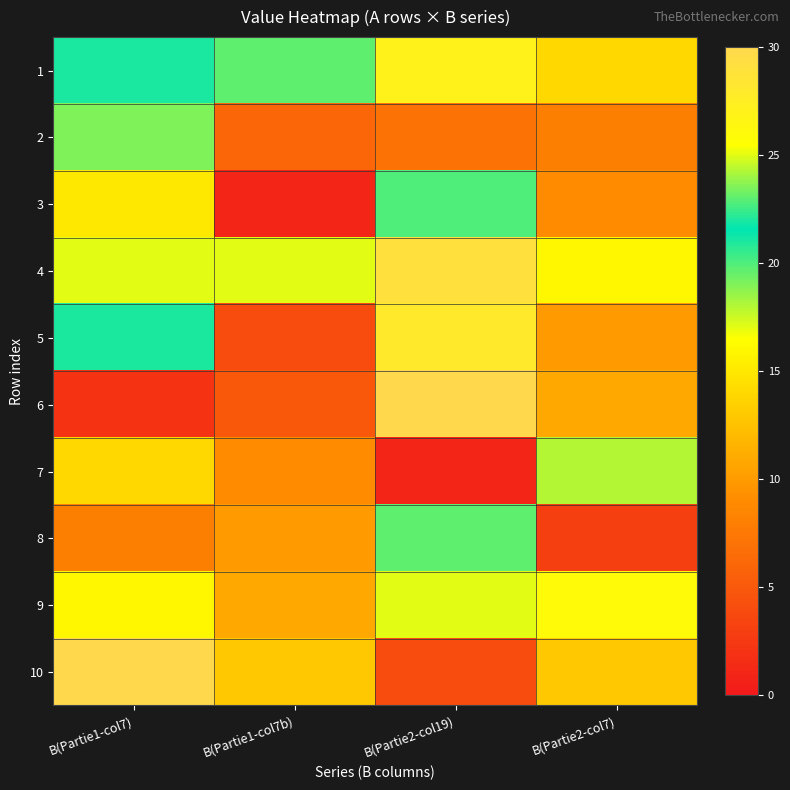

At how many categories does at least one series exceed 24?

4